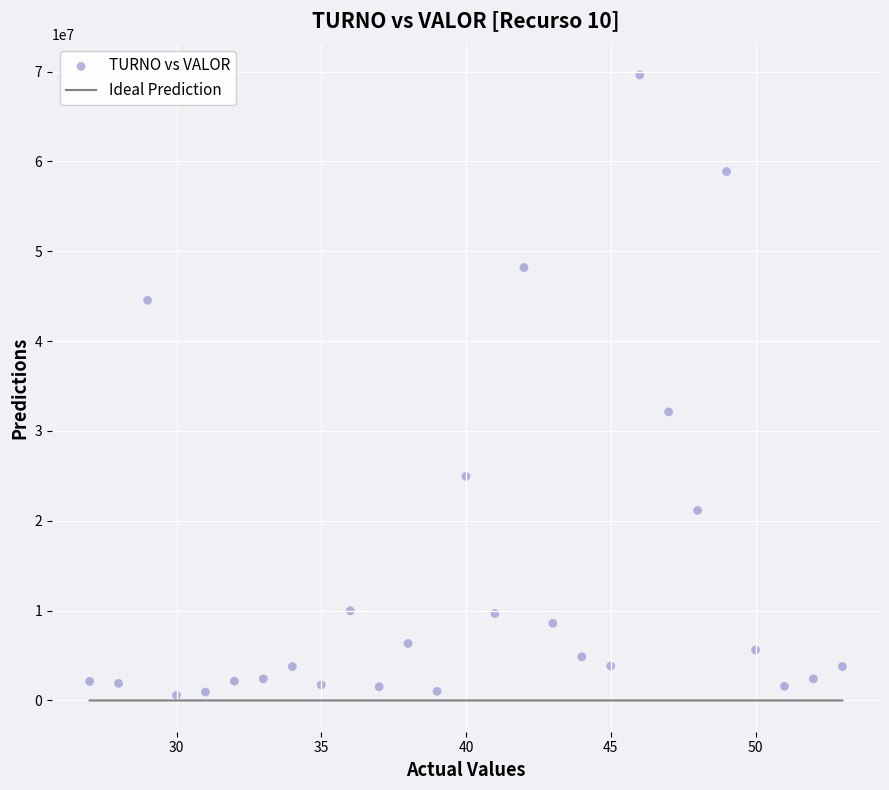

What Y value in the scatter plot is closest to 35103439?

32122794.0